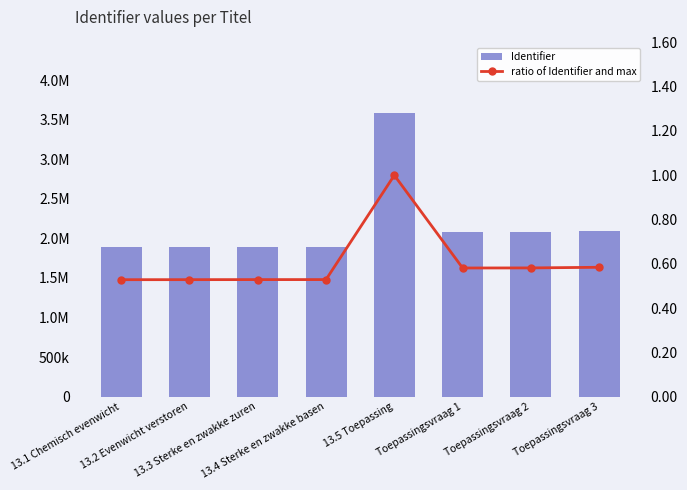

Which has a higher value, Toepassingsvraag 1 or Toepassingsvraag 2?

Toepassingsvraag 2